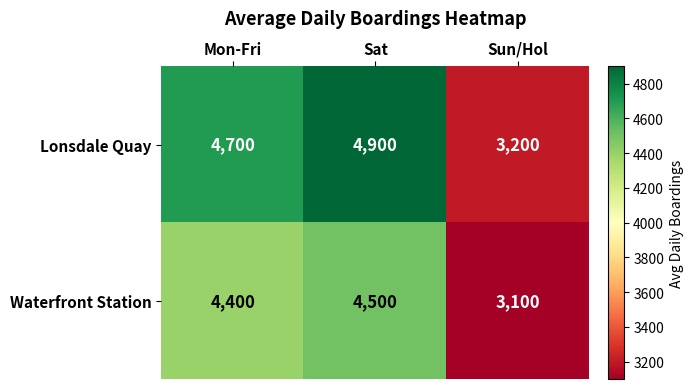

The Waterfront Station series shows 1167 at Sat. True or false?

False